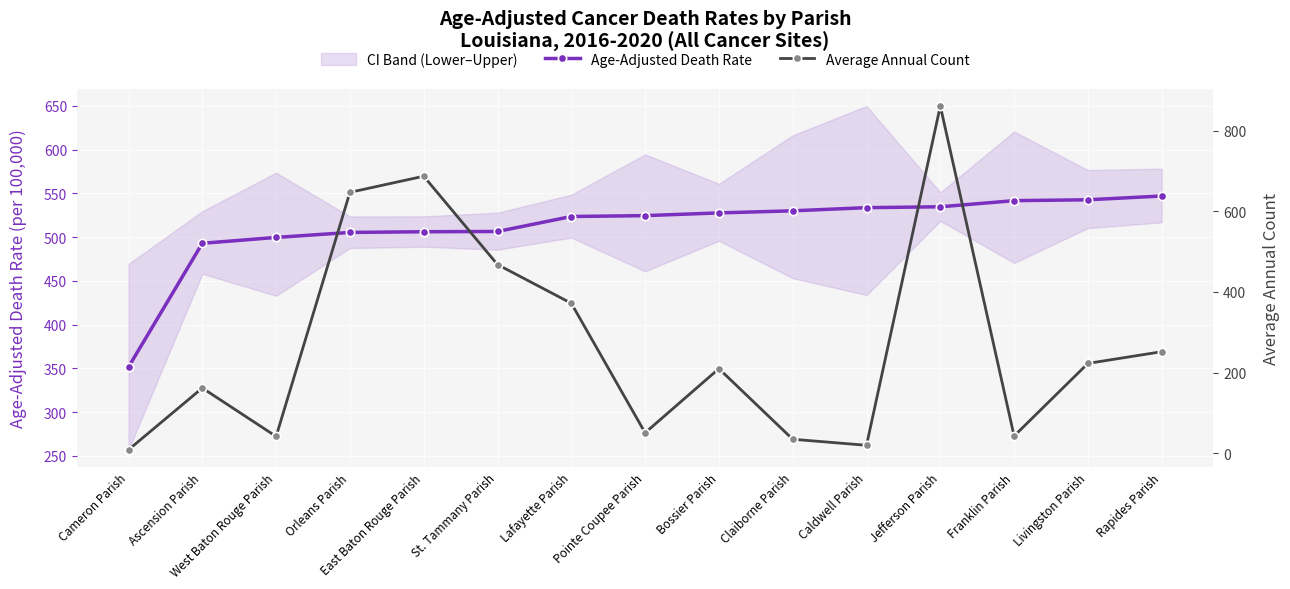

Rank the series by their average value, from highest to lowest.

Age-Adjusted Death Rate, Average Annual Count